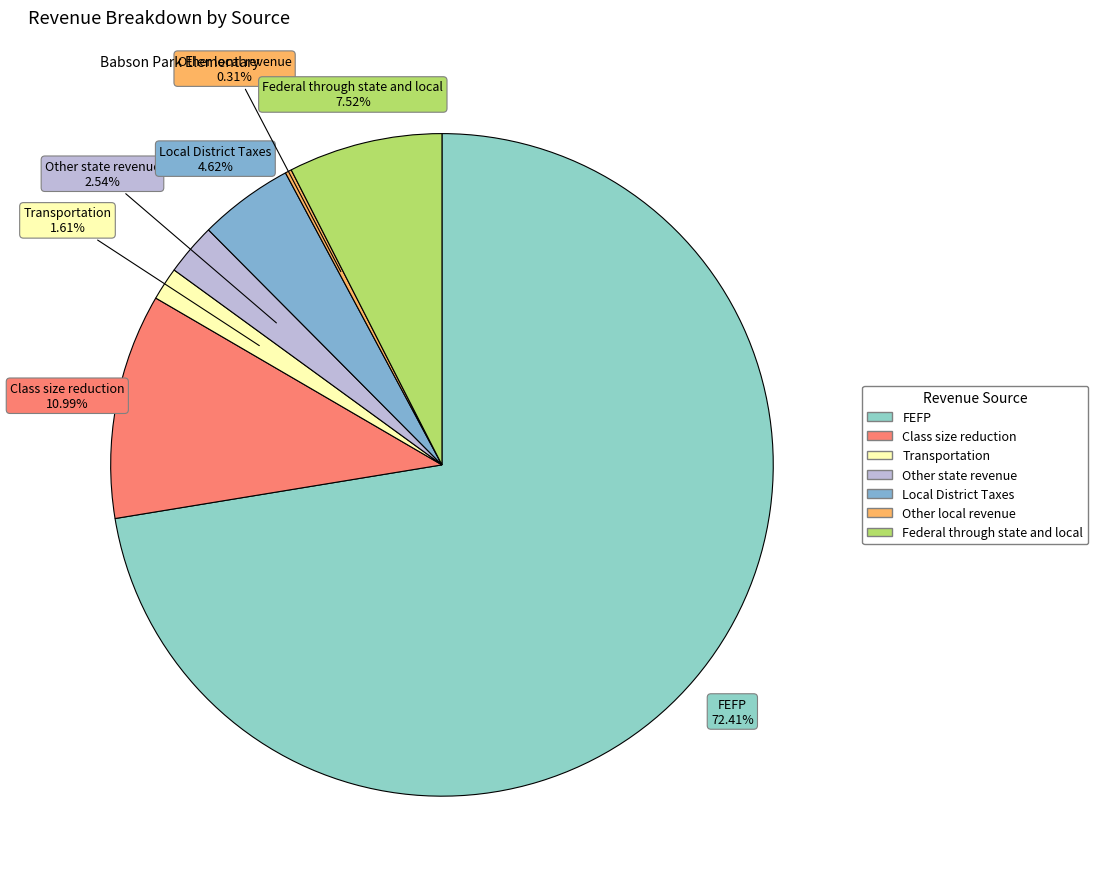

The Federal through state and local slice represents 8% of the pie. True or false?

True